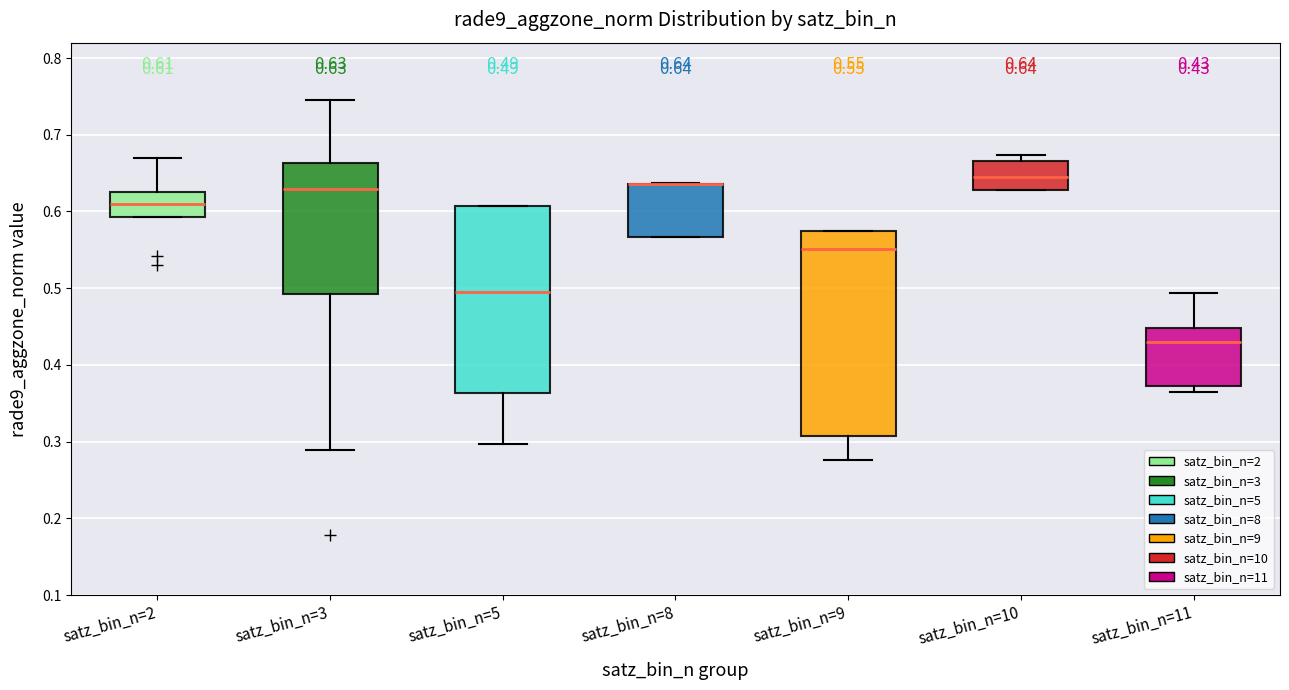

Comparing the boxes themselves (not the whiskers), which one is the tallest?

satz_bin_n=9